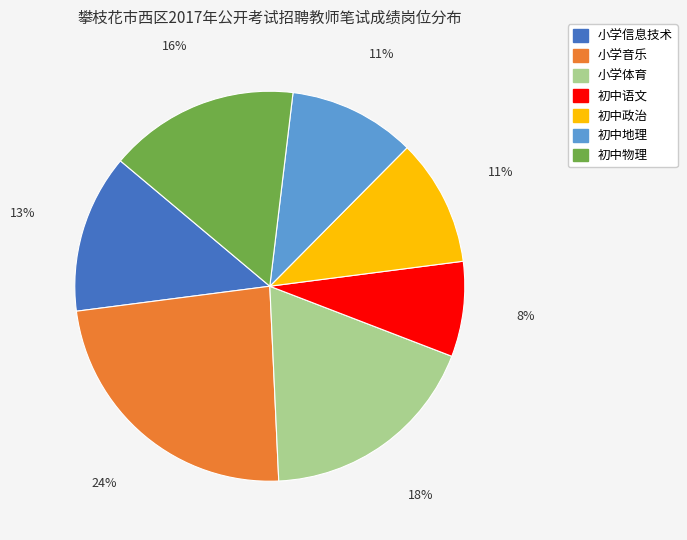

Does any single category account for the majority?

No